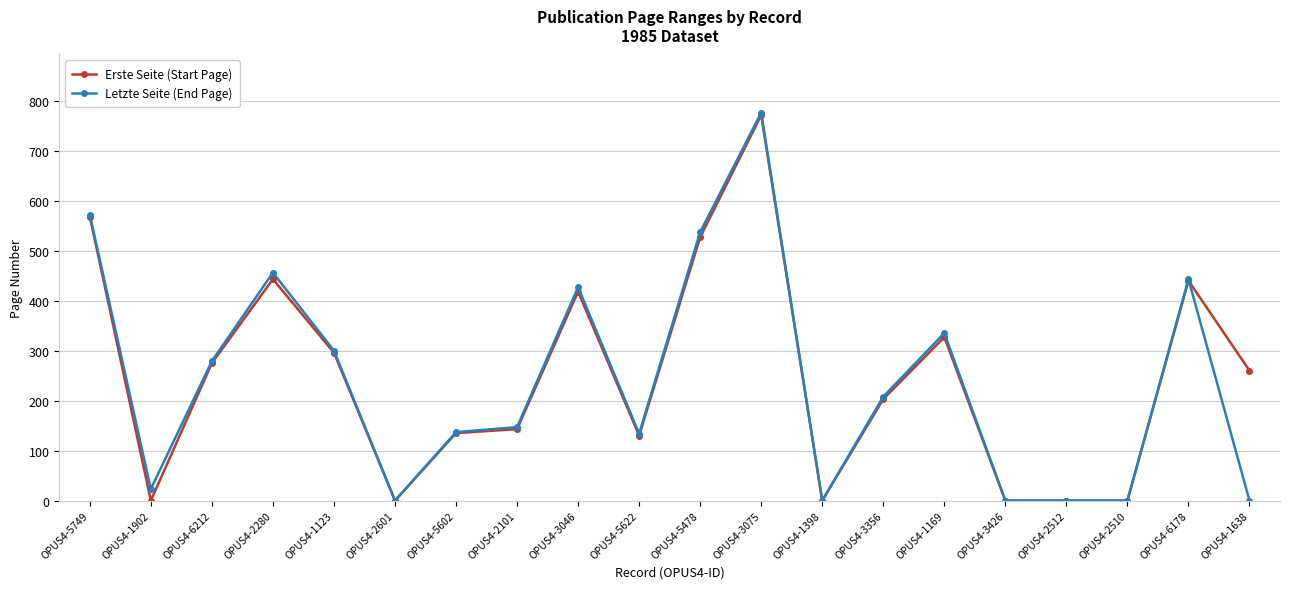

Which category has the highest value across all series?

OPUS4-3075